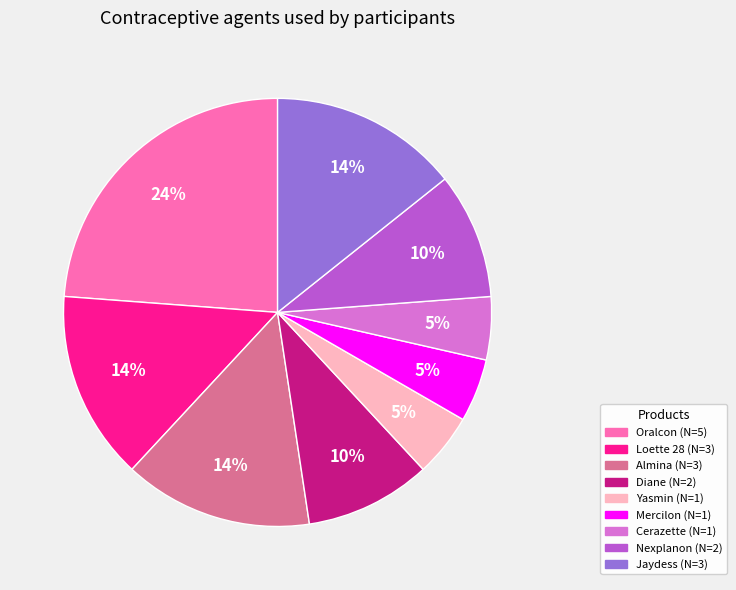

Does Oralcon account for over 50% of the chart?

No